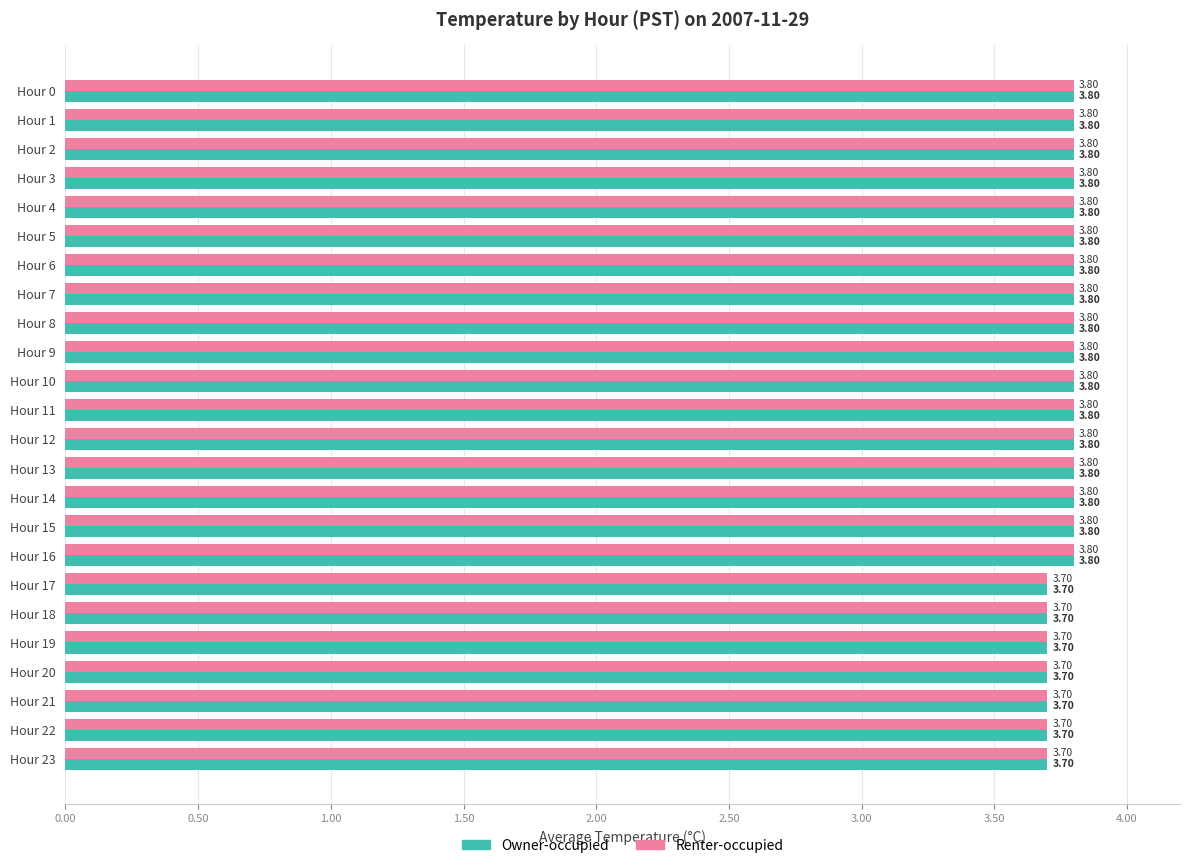

How many categories are shown in the chart?

24